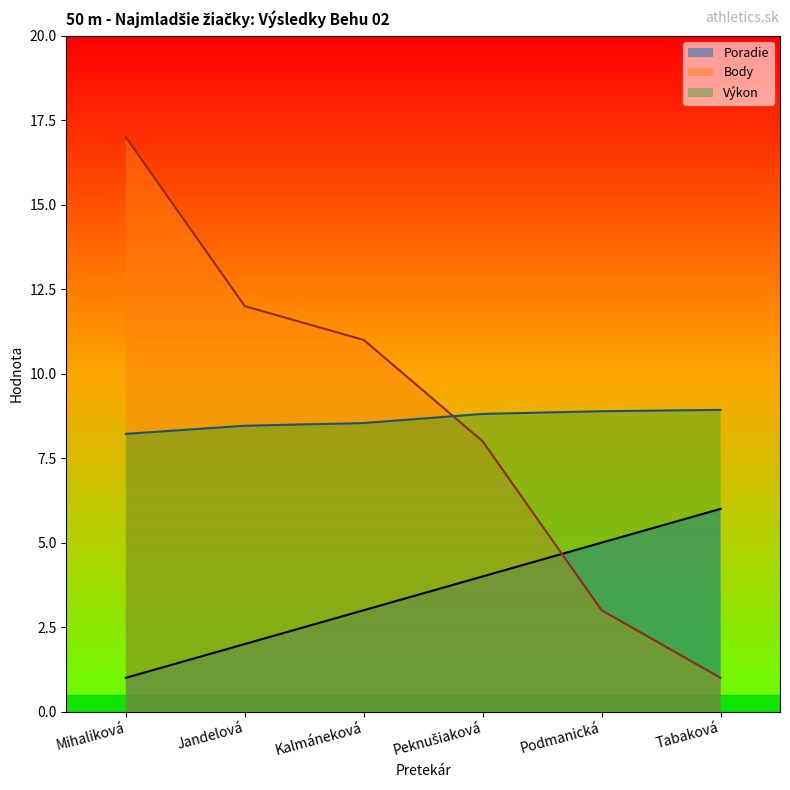

Which category has the lowest value across all series?

Mihaliková